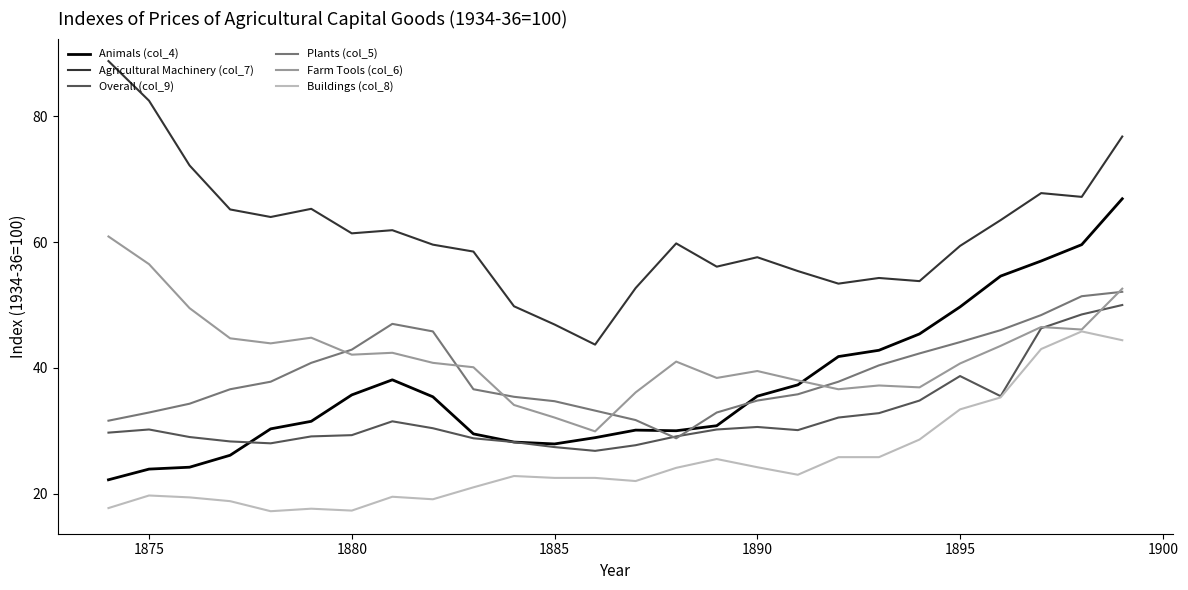

What are all the series names shown in the legend?

Animals (col_4), Agricultural Machinery (col_7), Overall (col_9), Plants (col_5), Farm Tools (col_6), Buildings (col_8)